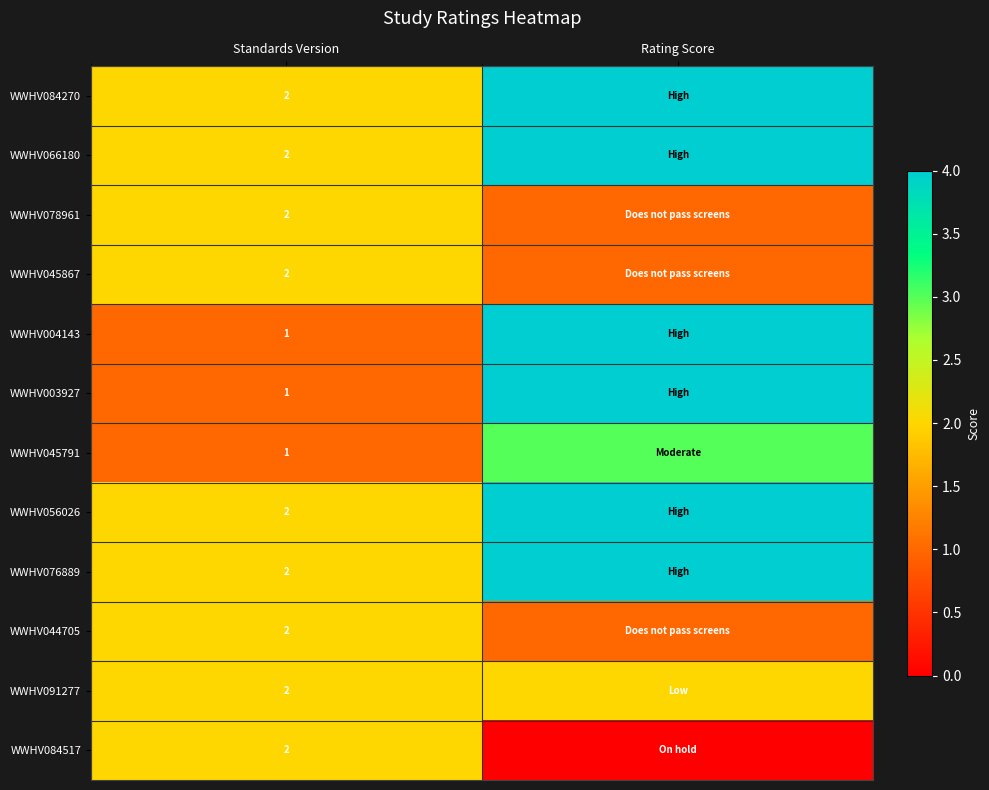

True or false: WWHV078961 has a value of 2 at Standards Version.

True